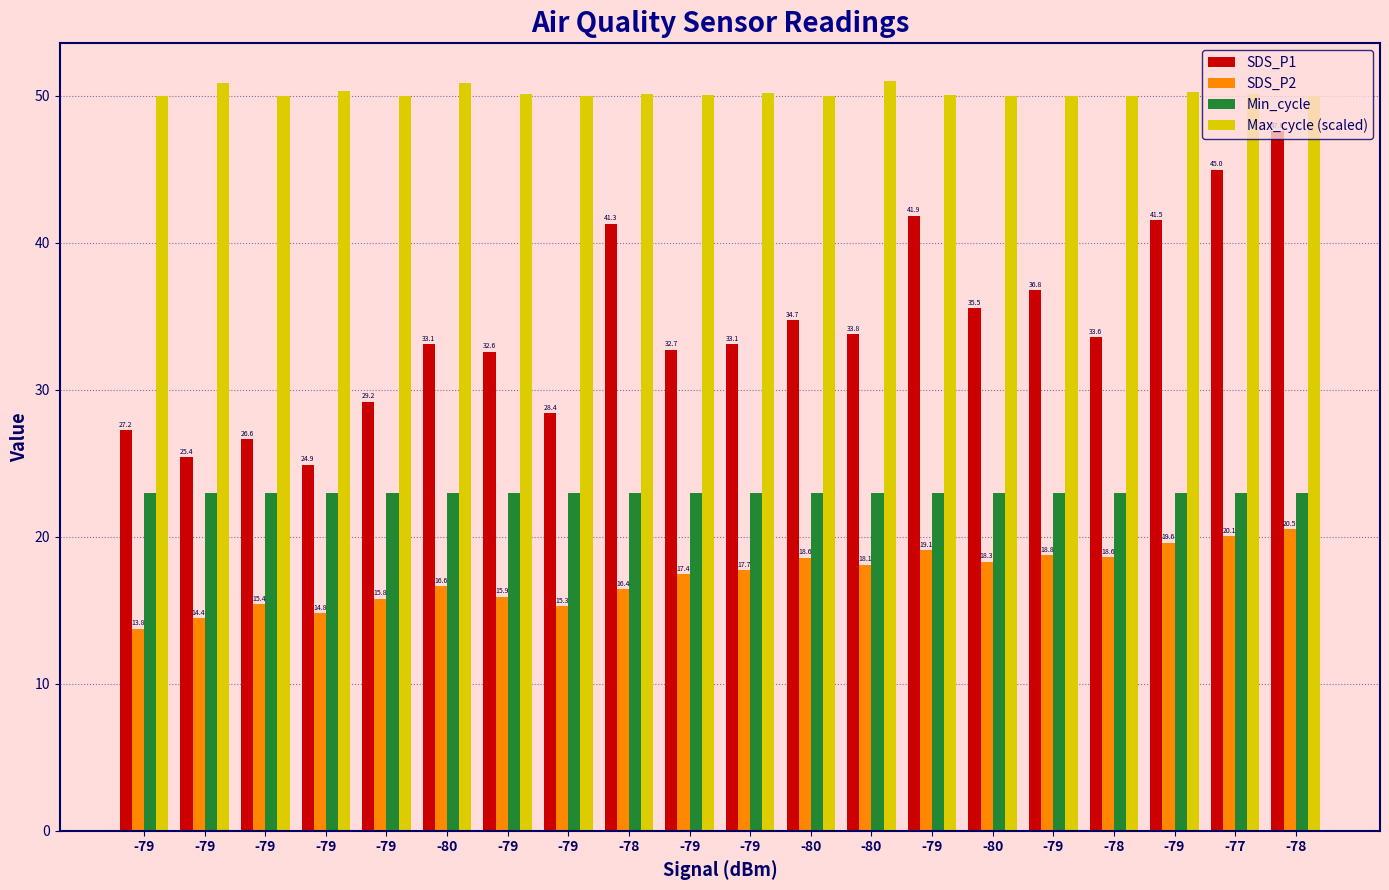

Reading right to left, extract all data points from this chart.

SDS_P1: -78=47.6	-77=45.0	-79=41.5	-78=33.6	-79=36.8	-80=35.5	-79=41.9	-80=33.8	-80=34.7	-79=33.1	-79=32.7	-78=41.3	-79=28.4	-79=32.6	-80=33.1	-79=29.2	-79=24.9	-79=26.6	-79=25.4	-79=27.2
SDS_P2: -78=20.5	-77=20.1	-79=19.6	-78=18.6	-79=18.8	-80=18.3	-79=19.1	-80=18.1	-80=18.6	-79=17.7	-79=17.4	-78=16.4	-79=15.3	-79=15.9	-80=16.6	-79=15.8	-79=14.8	-79=15.4	-79=14.4	-79=13.8
Min_cycle: -78=23.0	-77=23.0	-79=23.0	-78=23.0	-79=23.0	-80=23.0	-79=23.0	-80=23.0	-80=23.0	-79=23.0	-79=23.0	-78=23.0	-79=23.0	-79=23.0	-80=23.0	-79=23.0	-79=23.0	-79=23.0	-79=23.0	-79=23.0
Max_cycle (scaled): -78=50.0	-77=50.1	-79=50.3	-78=50.0	-79=50.0	-80=50.0	-79=50.0	-80=51.0	-80=50.0	-79=50.2	-79=50.1	-78=50.2	-79=50.0	-79=50.1	-80=50.8	-79=50.0	-79=50.3	-79=50.0	-79=50.9	-79=50.0